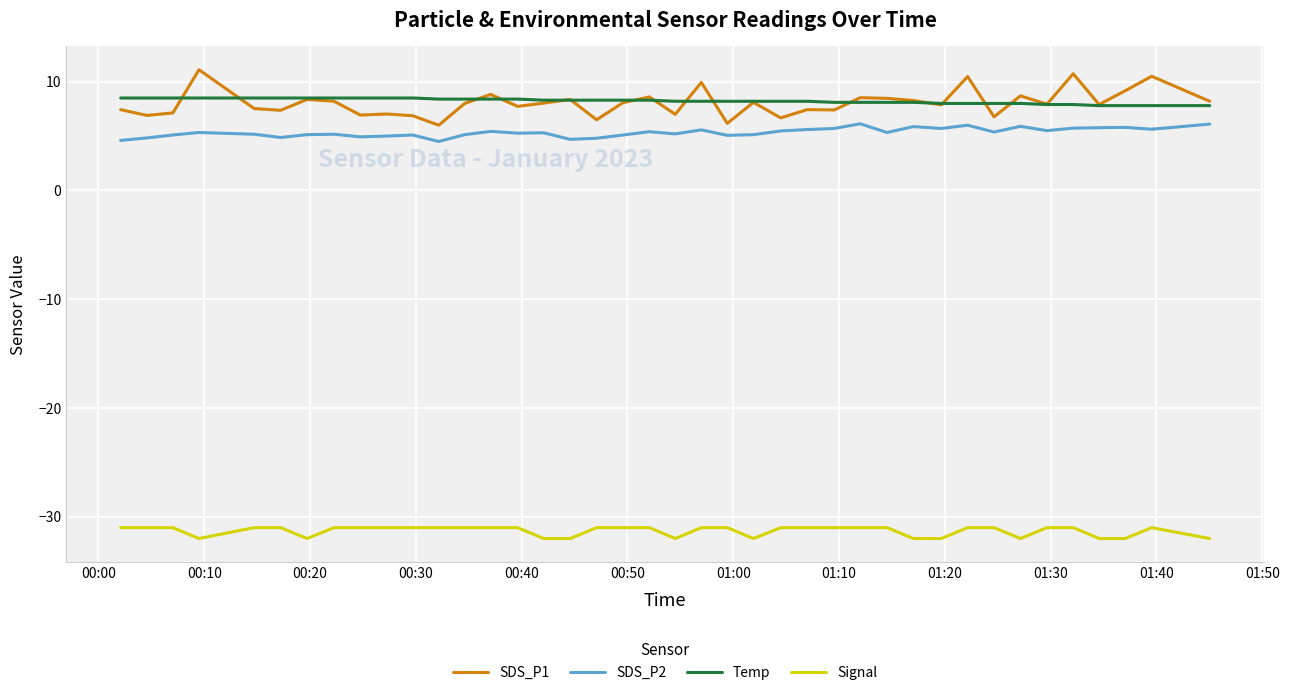

Does the chart display data point markers on the line(s)?

No